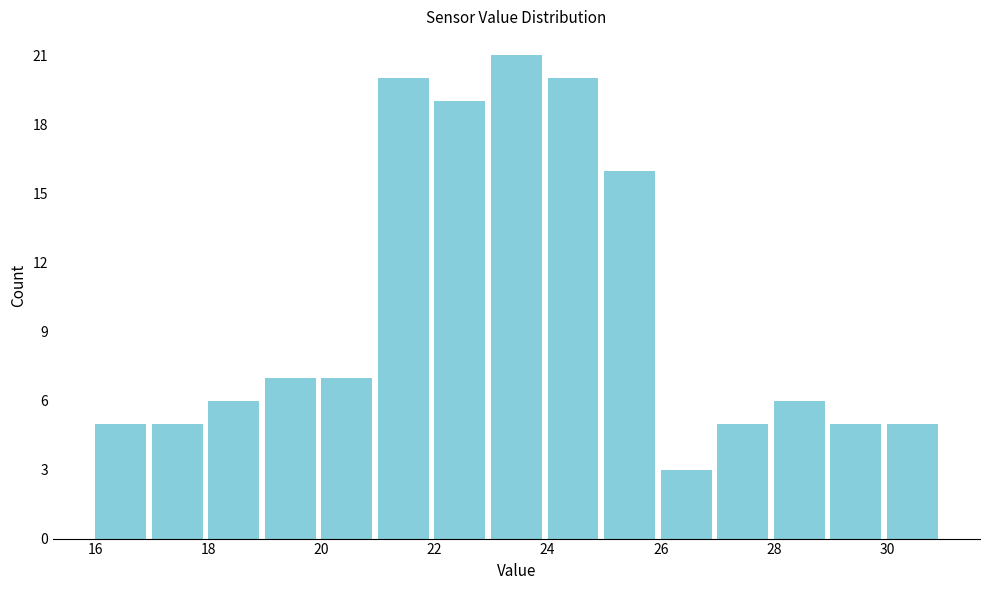

Reading left to right, list every bar in this chart as the range it spans on the x-axis followed by its height. The values are not printed on the chart, so give them approximately, as read against the axis.

16 to 17: 5
17 to 18: 5
18 to 19: 6
19 to 20: 7
20 to 21: 7
21 to 22: 20
22 to 23: 19
23 to 24: 21
24 to 25: 20
25 to 26: 16
26 to 27: 3
27 to 28: 5
28 to 29: 6
29 to 30: 5
30 to 31: 5